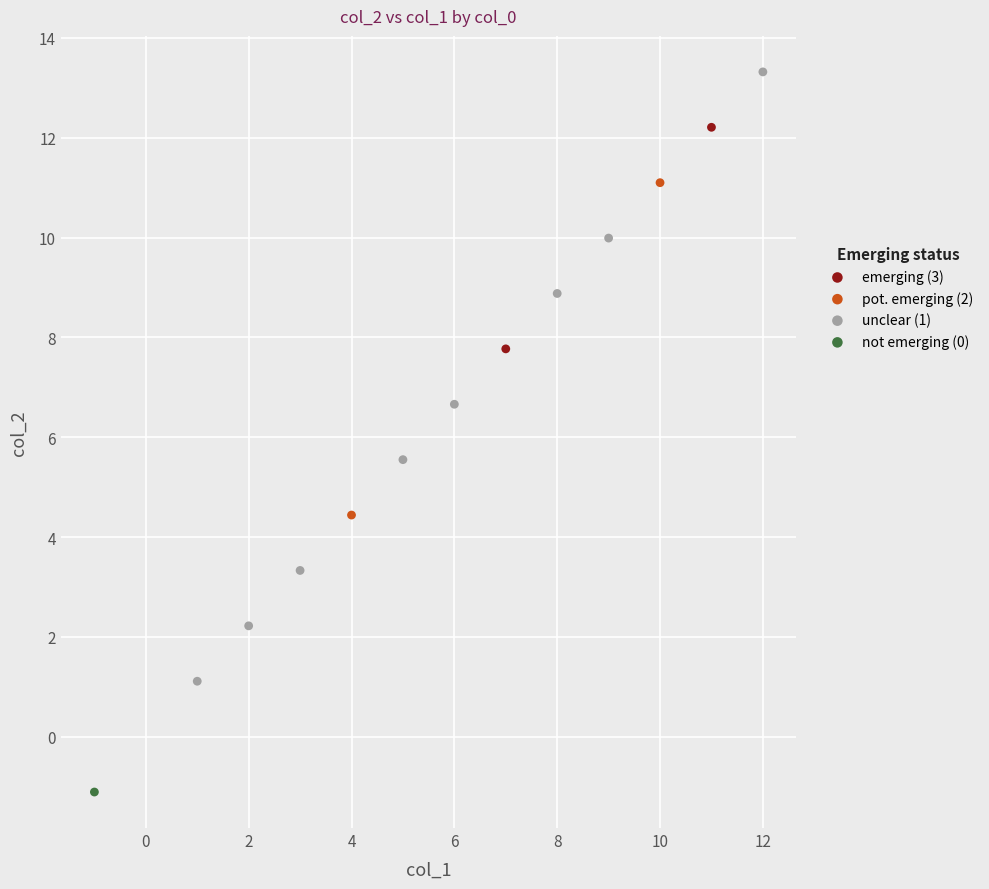

Which series contains the lowest Y value?

not emerging (0)